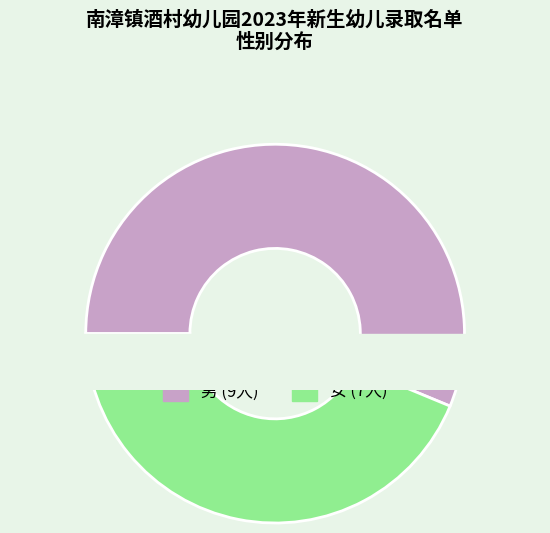

What portion of the pie excludes 男?

43.8%